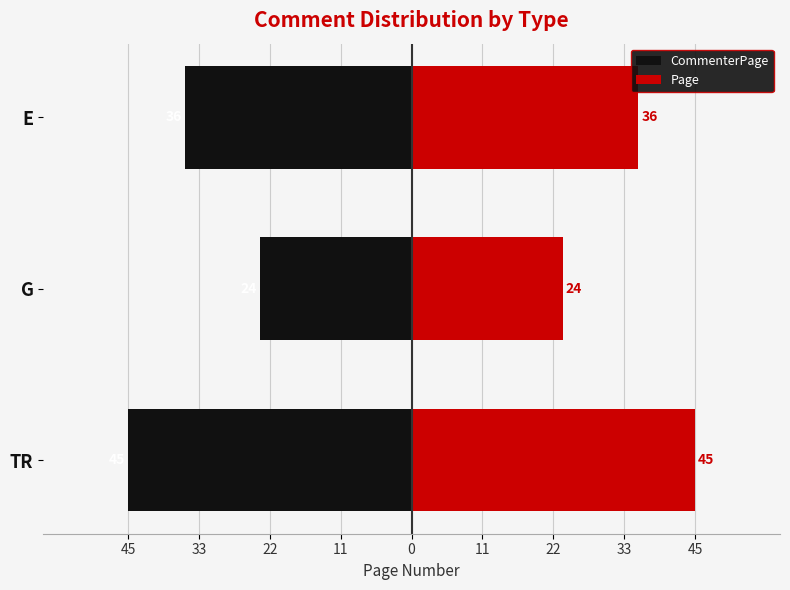

True or false: Page has a value of 45 at TR.

True